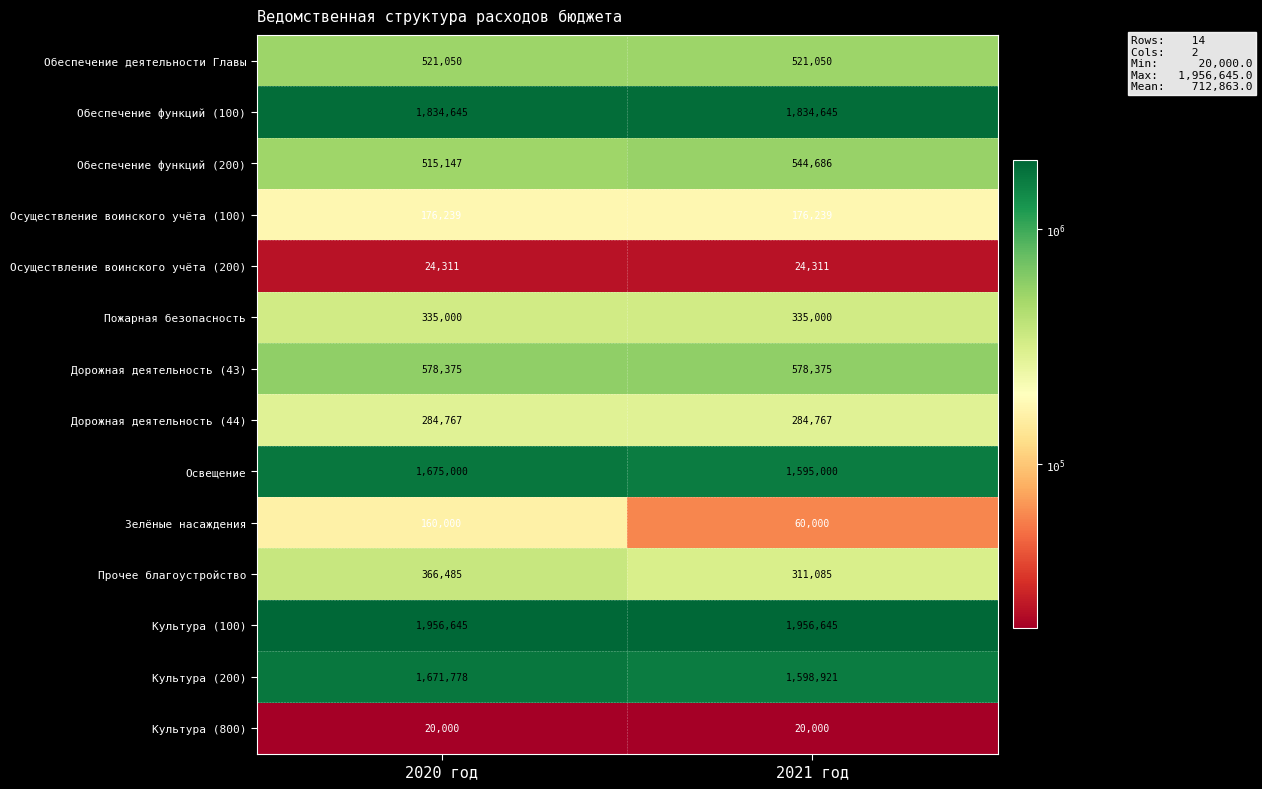

Reading right to left, list all the values displayed in this chart.

Обеспечение деятельности Главы: 521050	521050
Обеспечение функций (100): 1834645	1834645
Обеспечение функций (200): 544686	515147
Осуществление воинского учёта (100): 176239	176239
Осуществление воинского учёта (200): 24311	24311
Пожарная безопасность: 335000	335000
Дорожная деятельность (43): 578375	578375
Дорожная деятельность (44): 284767	284767
Освещение: 1595000	1675000
Зелёные насаждения: 60000	160000
Прочее благоустройство: 311085	366485
Культура (100): 1956645	1956645
Культура (200): 1598921	1671778
Культура (800): 20000	20000